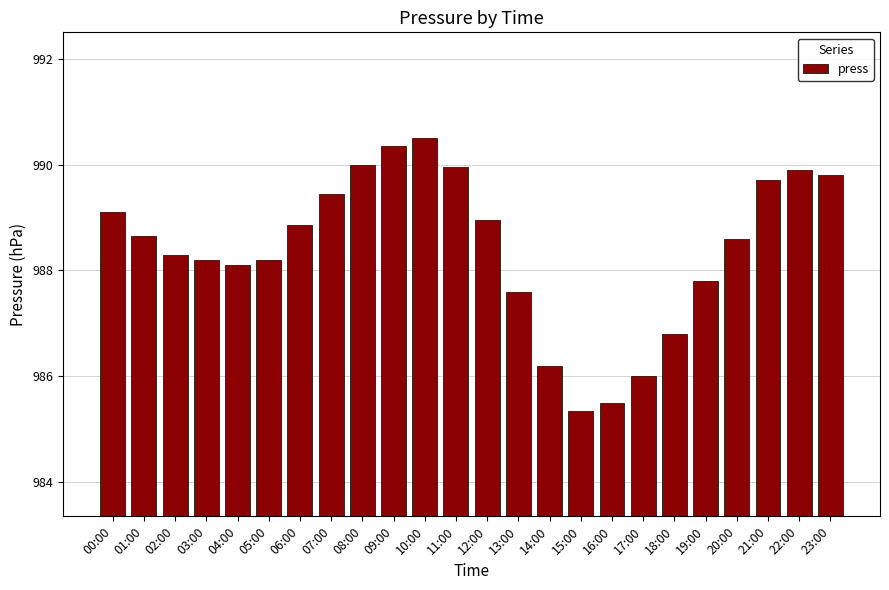

How many data points are above 988?

17